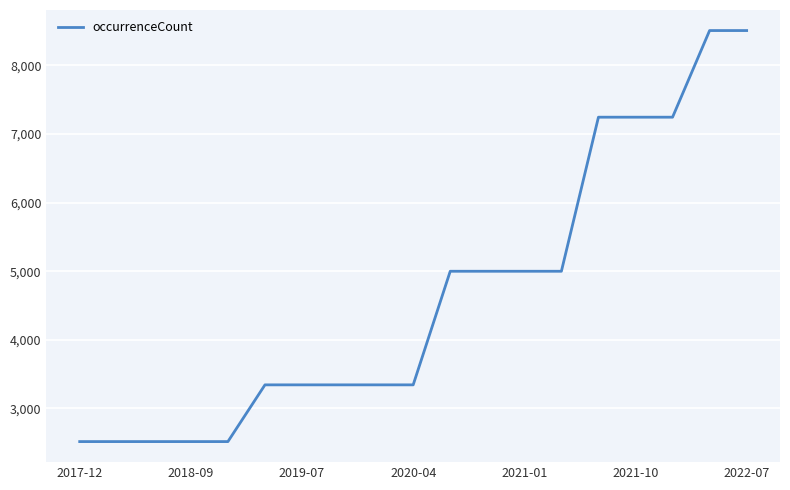

What is the greatest value displayed?

8509